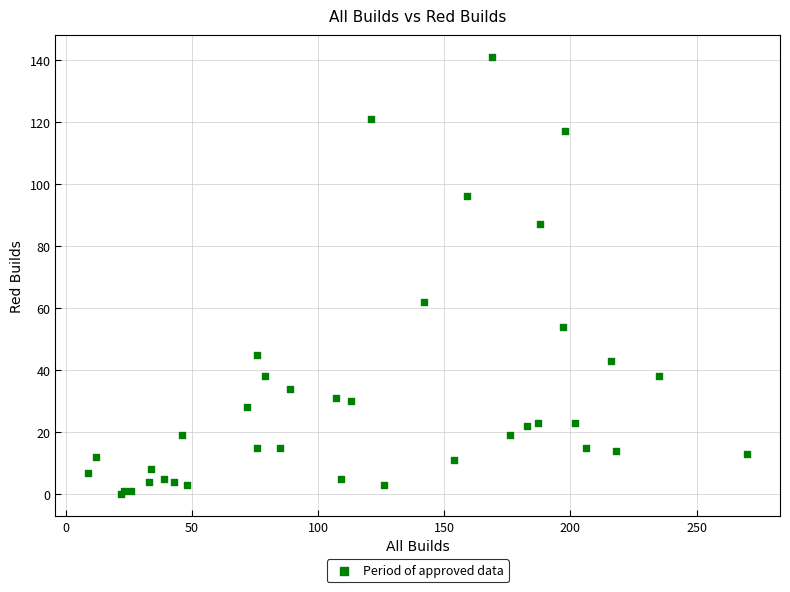

What Y value in the scatter plot is closest to 70?

62